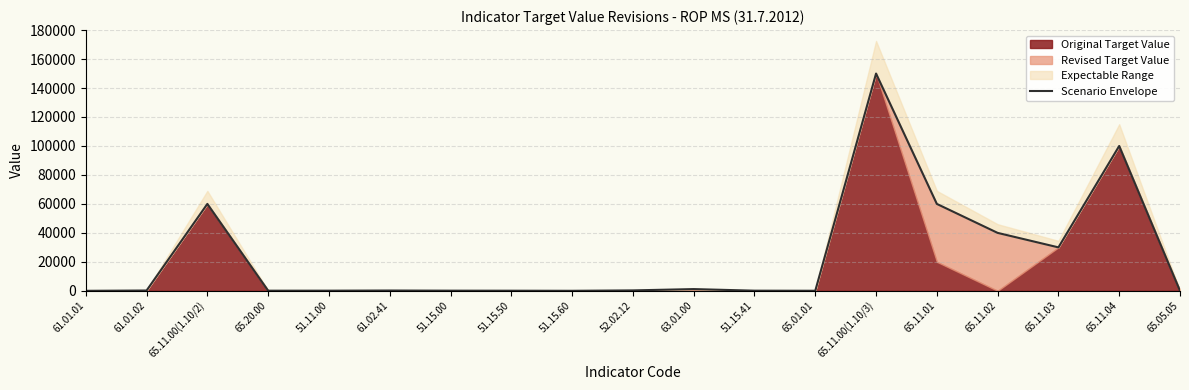

Reading right to left, what are all the values shown in this chart?

65.05.05=30	65.11.04=100000	65.11.03=30000	65.11.02=40000	65.11.01=60000	65.11.00(1.10/3)=150000	65.01.01=50	51.15.41=110	63.01.00=1200	52.02.12=300	51.15.60=23	51.15.50=85	51.15.00=115	61.02.41=215	51.11.00=110	65.20.00=100	65.11.00(1.10/2)=60000	61.01.02=220	61.01.01=12